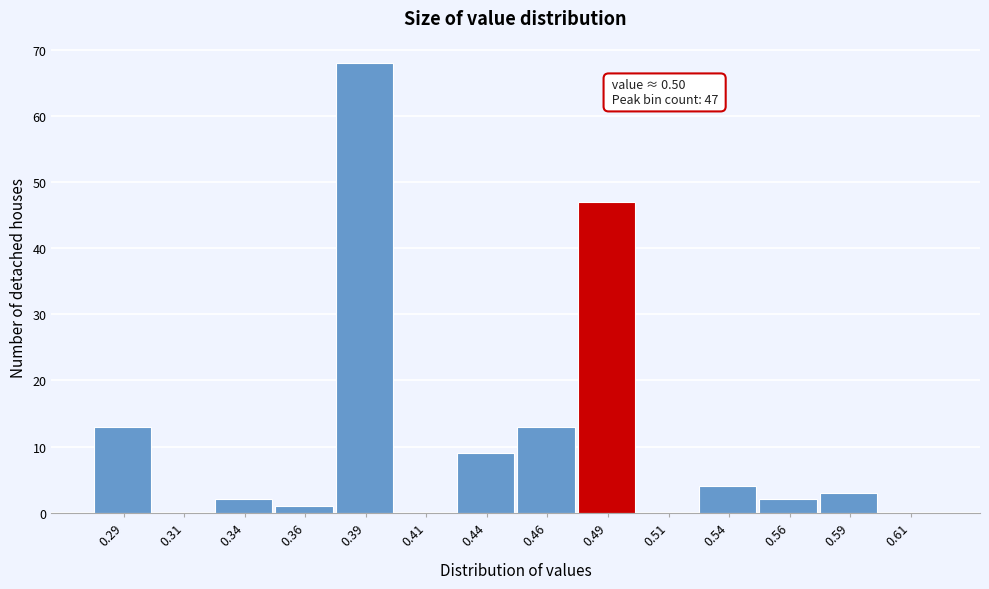

Which range on the x-axis has the tallest bar?

0.375 to 0.400